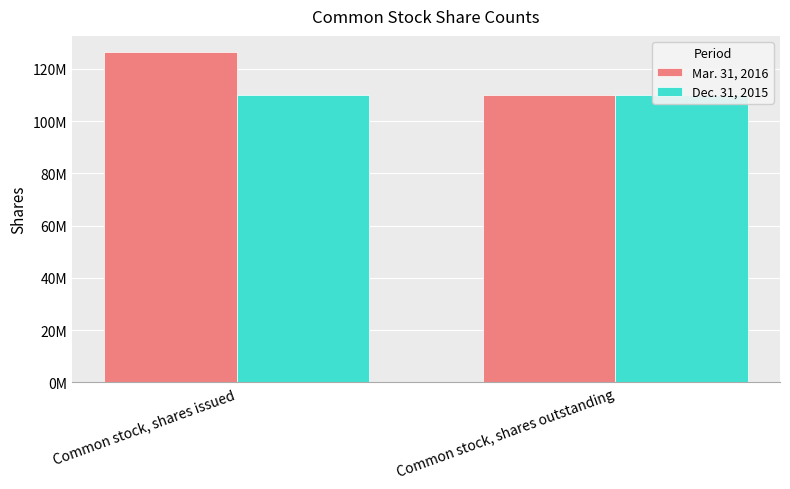

What is the average value of the Mar. 31, 2016 series?

118139644